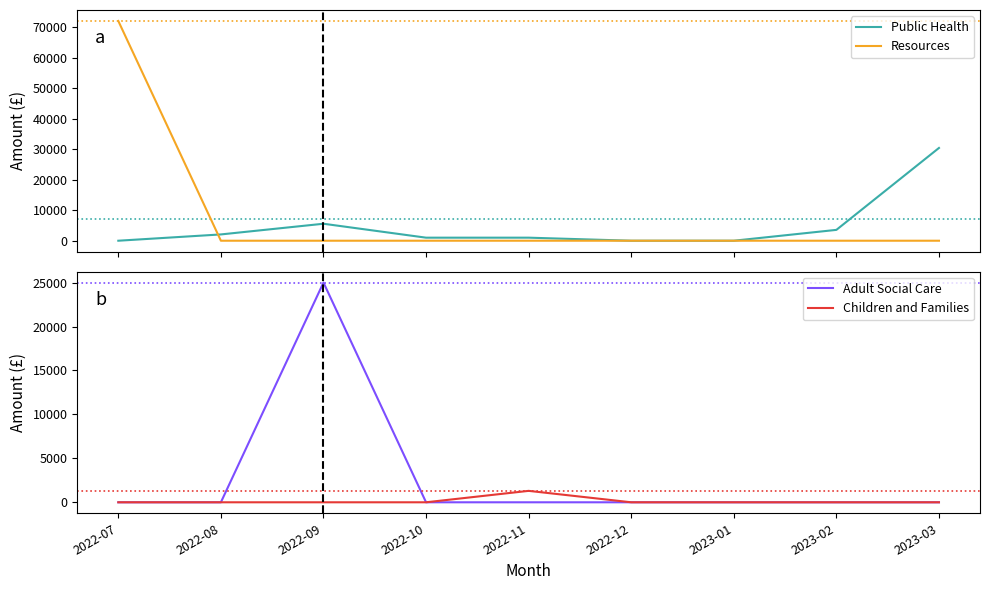

Where is the first local maximum for Children and Families?

2022-11